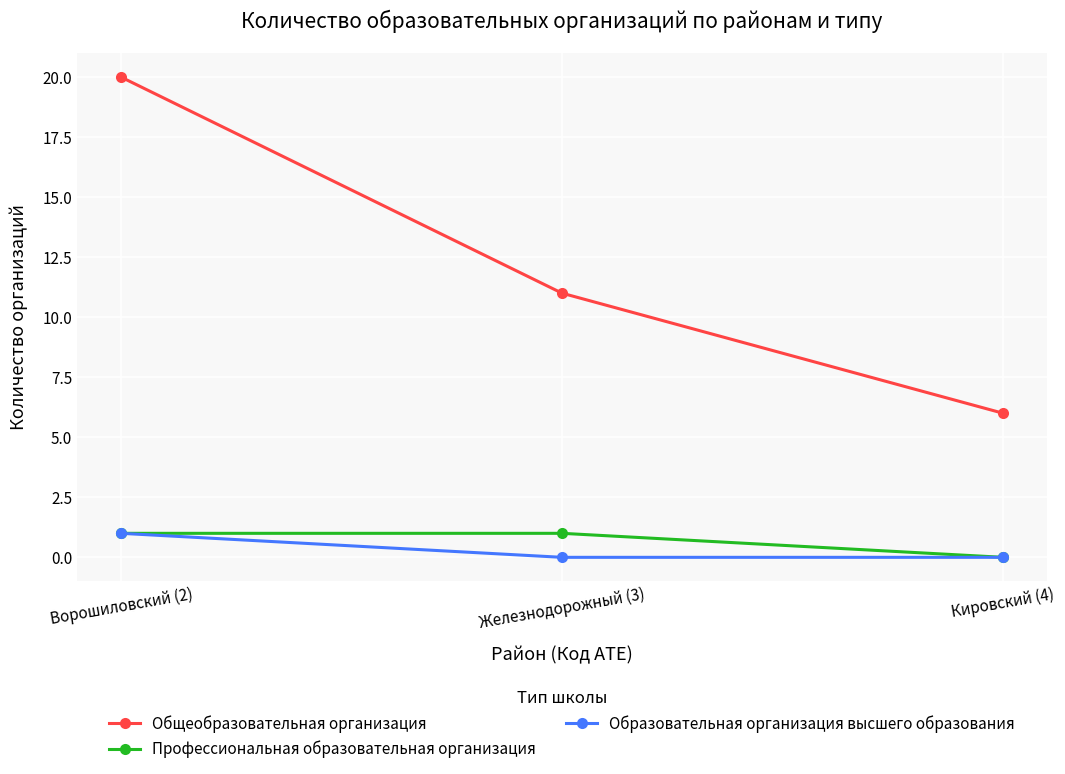

Reading right to left, what are all the values shown in this chart?

Общеобразовательная организация: 6	11	20
Профессиональная образовательная организация: 0	1	1
Образовательная организация высшего образования: 0	0	1